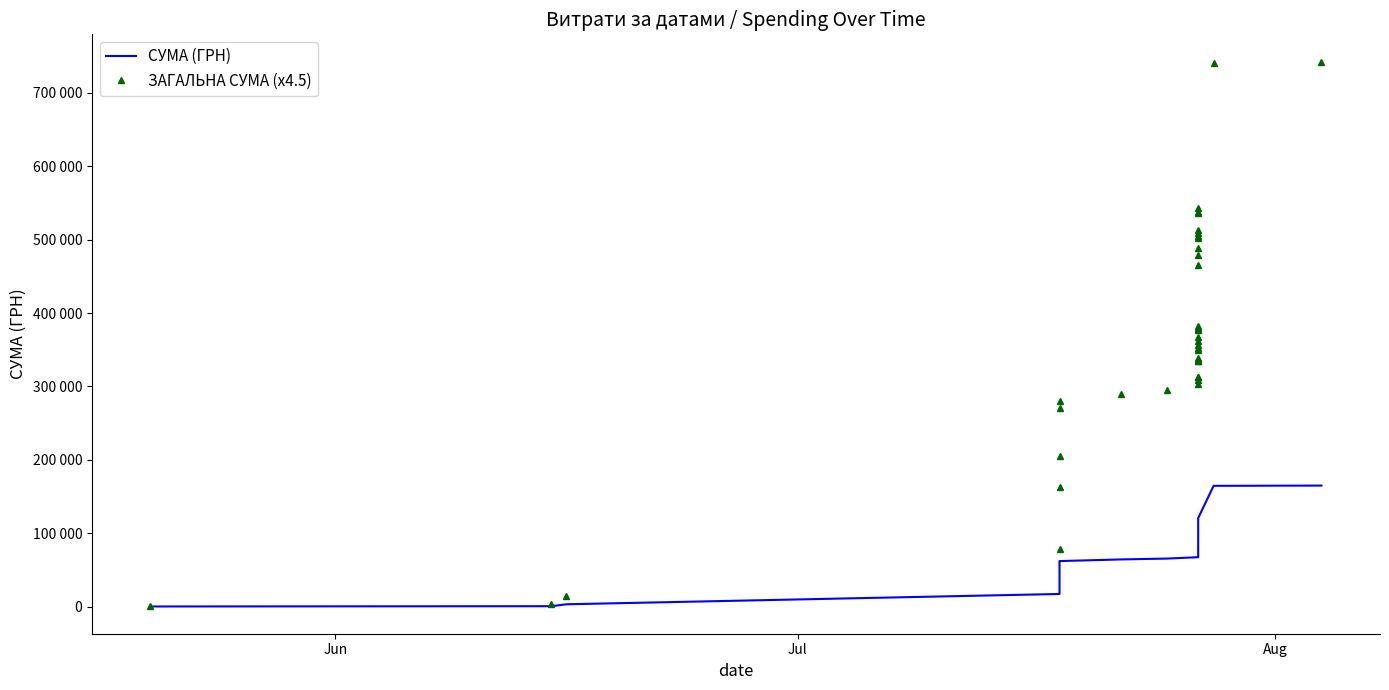

How many lines are shown in the chart?

2